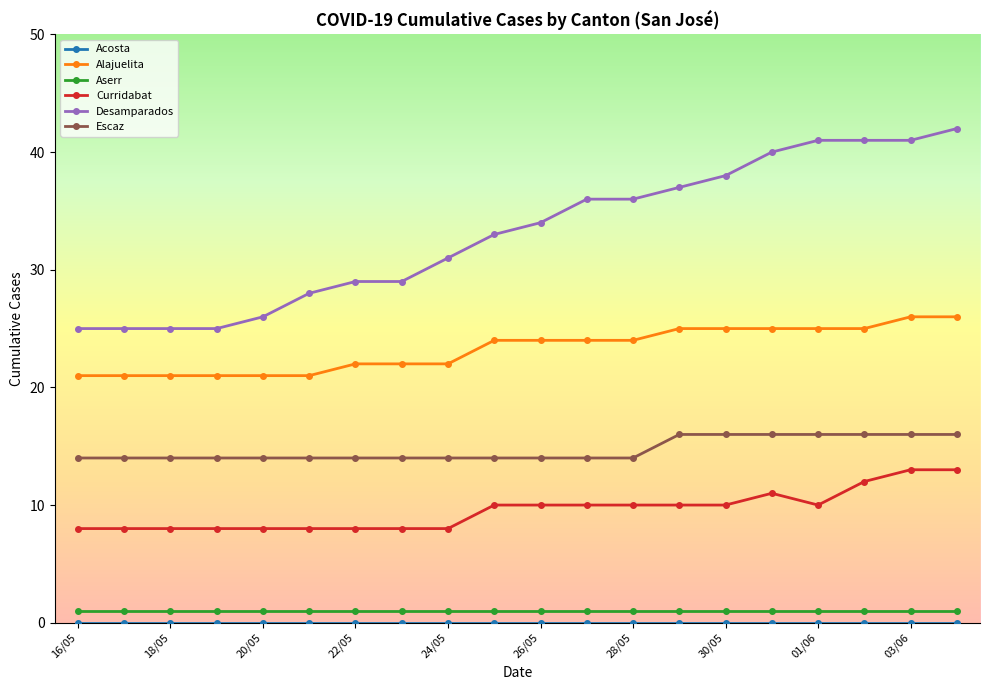

What is the difference between the maximum and minimum values in the Curridabat series?

5